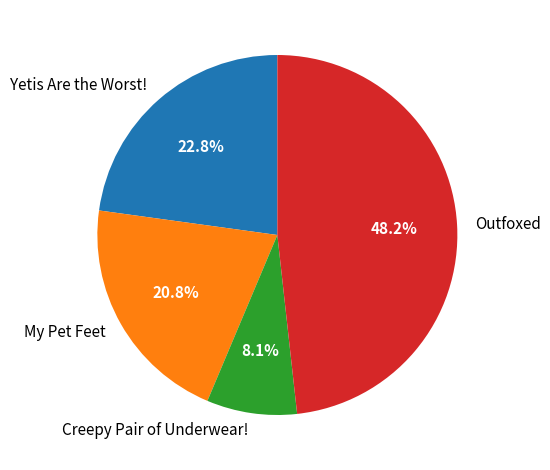

Rank the categories by value from lowest to highest.

Creepy Pair of Underwear!, My Pet Feet, Yetis Are the Worst!, Outfoxed